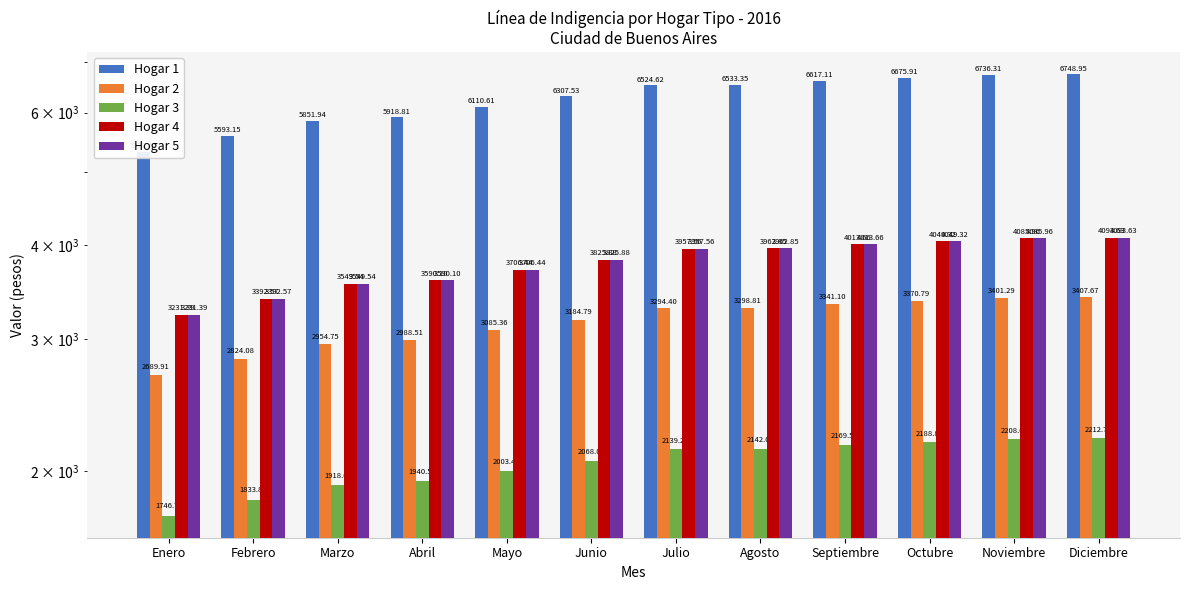

What is the greatest value displayed?

6748.9